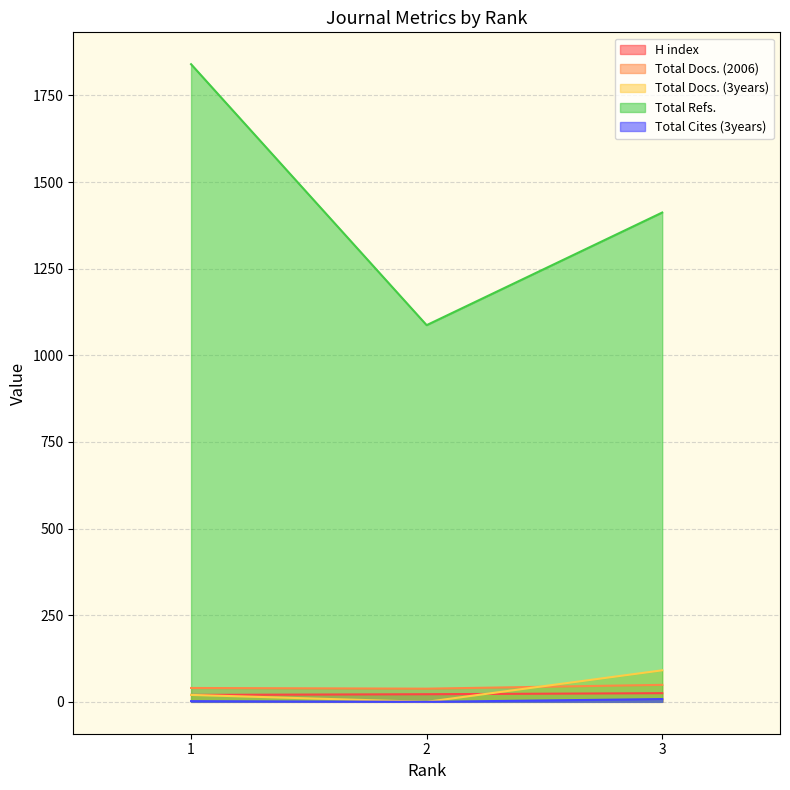

Is the value of H index at 3 greater than the value of Total Docs. (3years) at 2?

Yes